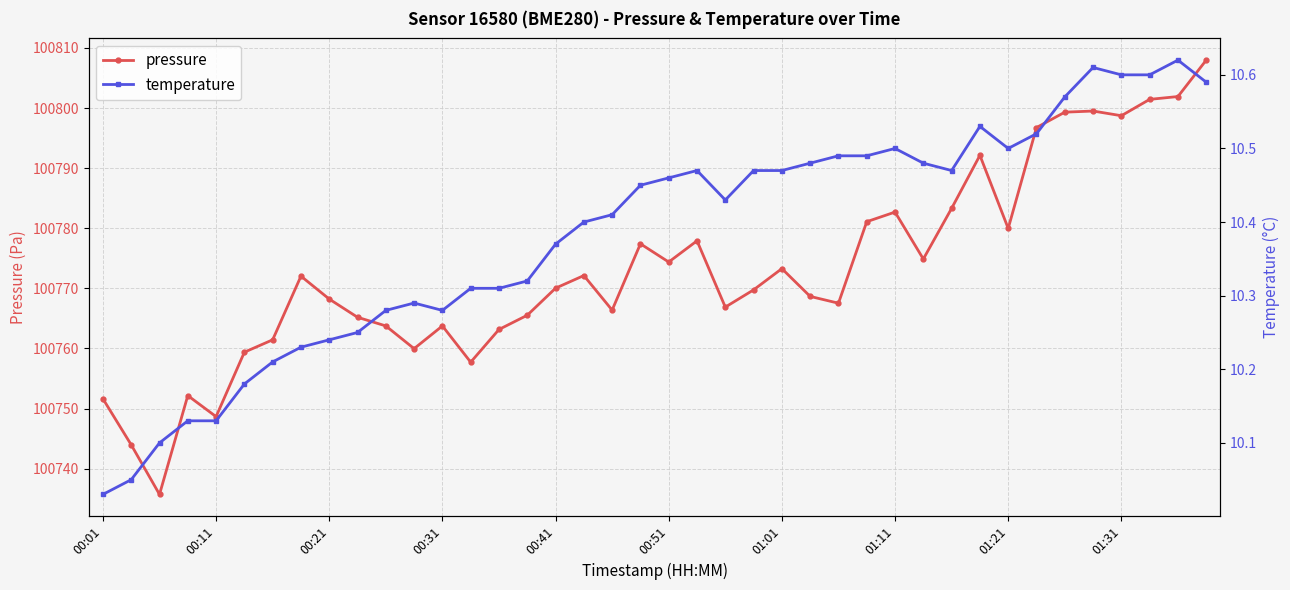

How many interior local peaks does the pressure series have?

10